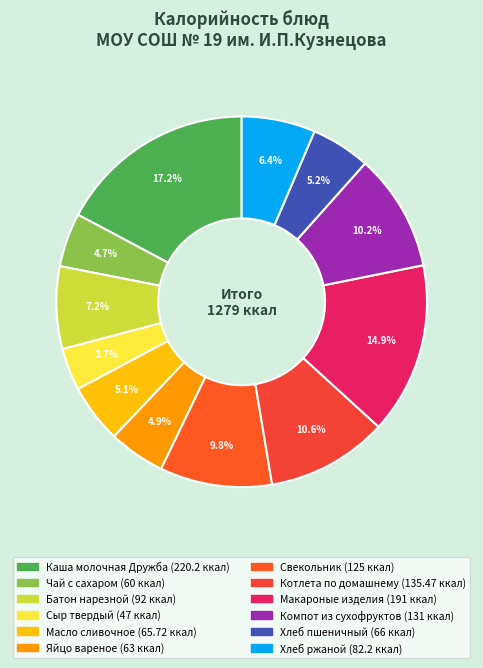

To the nearest percent, what is the difference between the Компот из сухофруктов and Чай с сахаром slice percentages?

6%